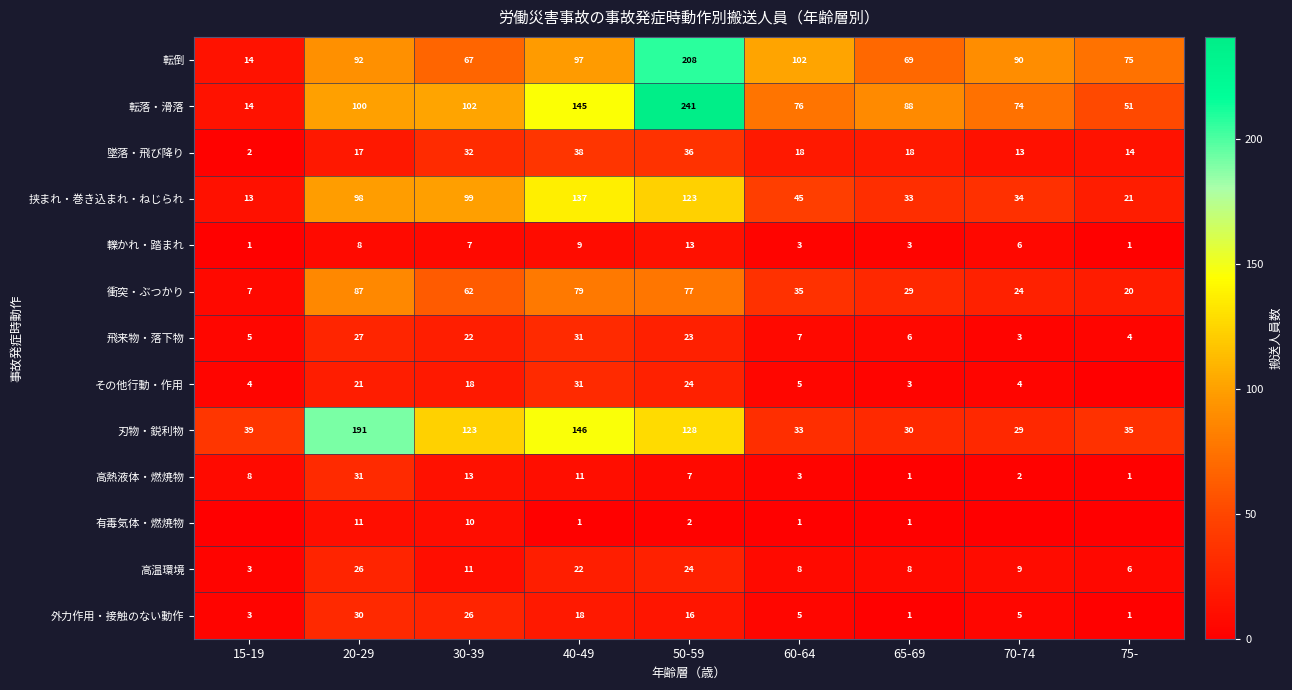

Which category has the lowest value in the 衝突・ぶつかり series?

15-19